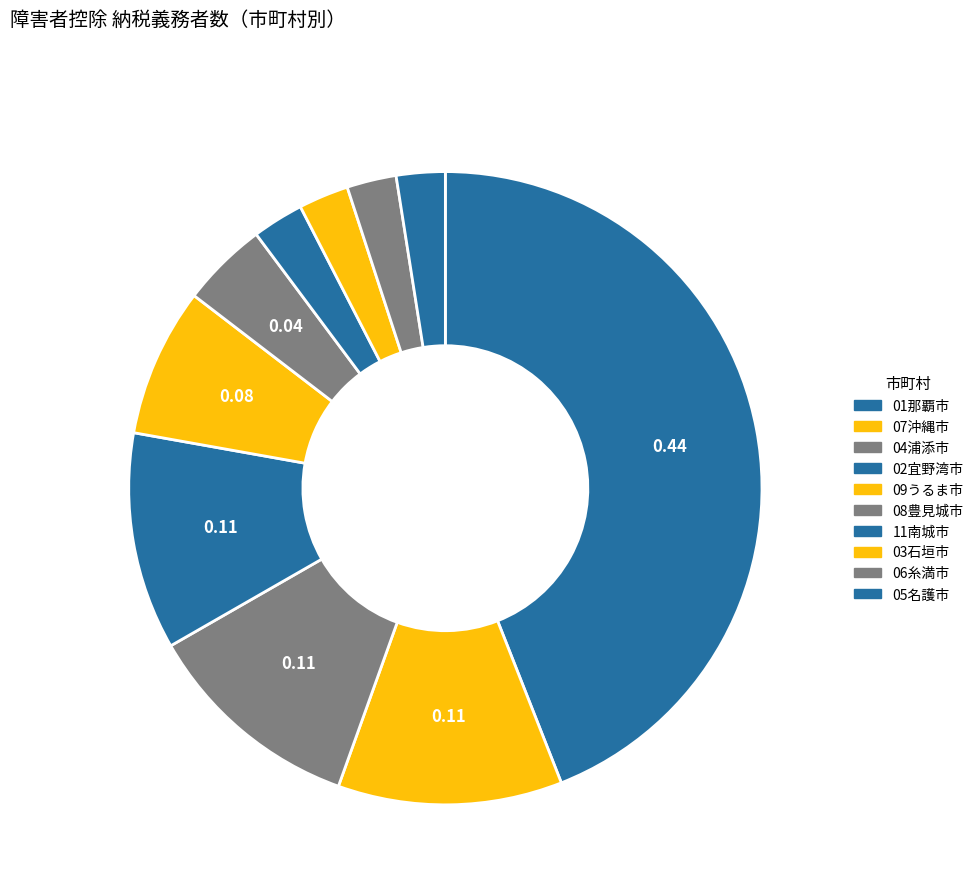

How many slices are in this pie chart?

10